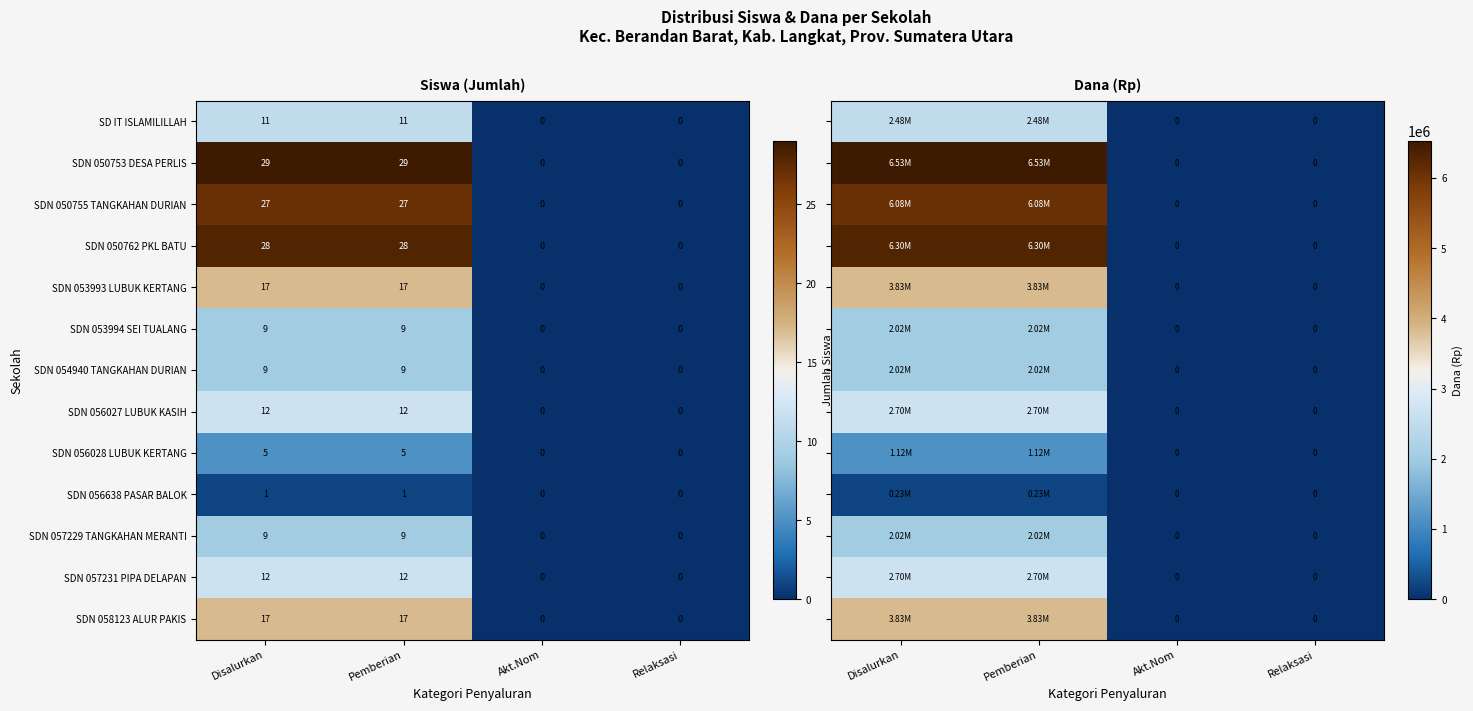

The value of SDN 057229 TANGKAHAN MERANTI at Relaksasi is 3. True or false?

False